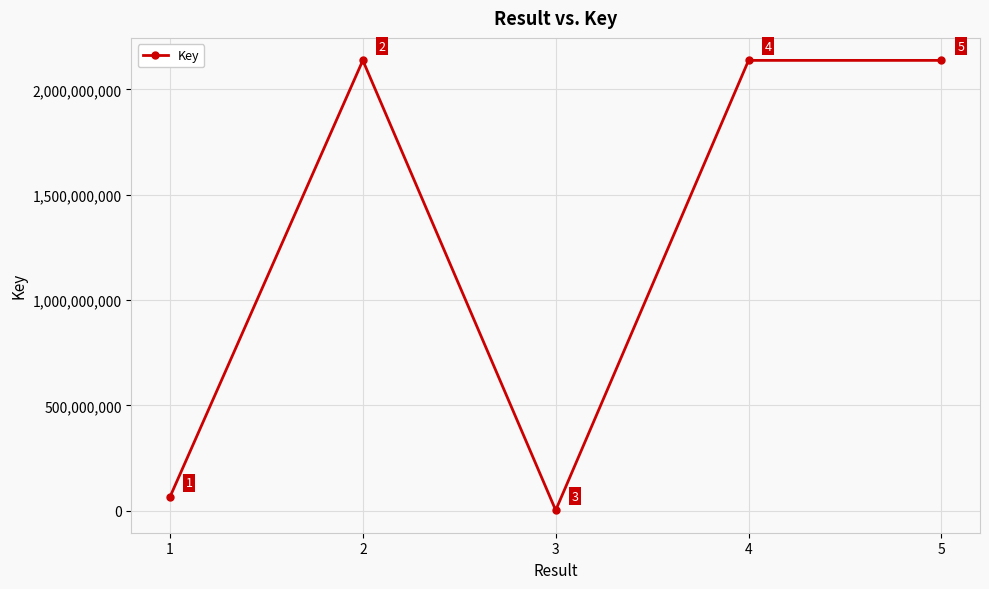

How many interior local peaks (higher than both neighbors) does the data have?

1